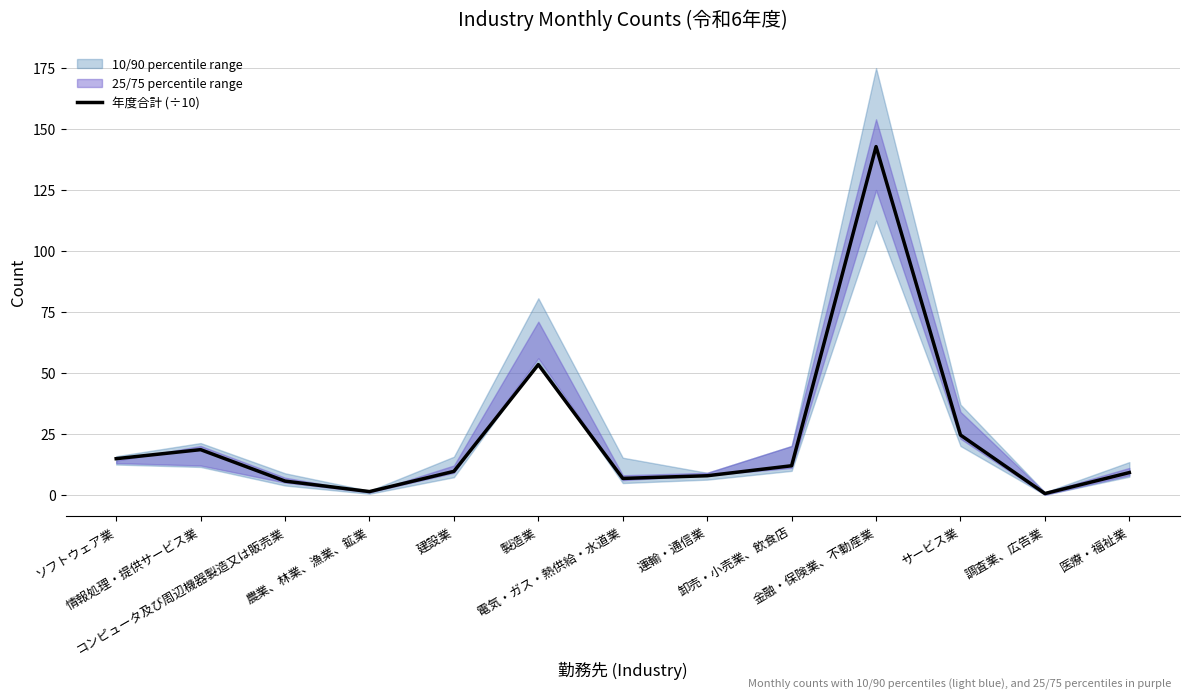

Is it true that the value at 情報処理・提供サービス業 is 18.5?

True